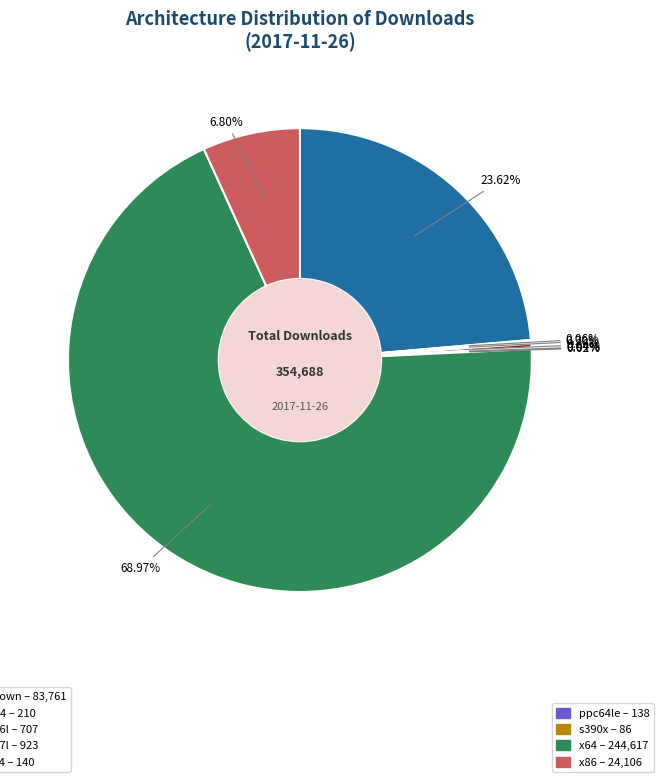

Which slice is the smallest?

s390x